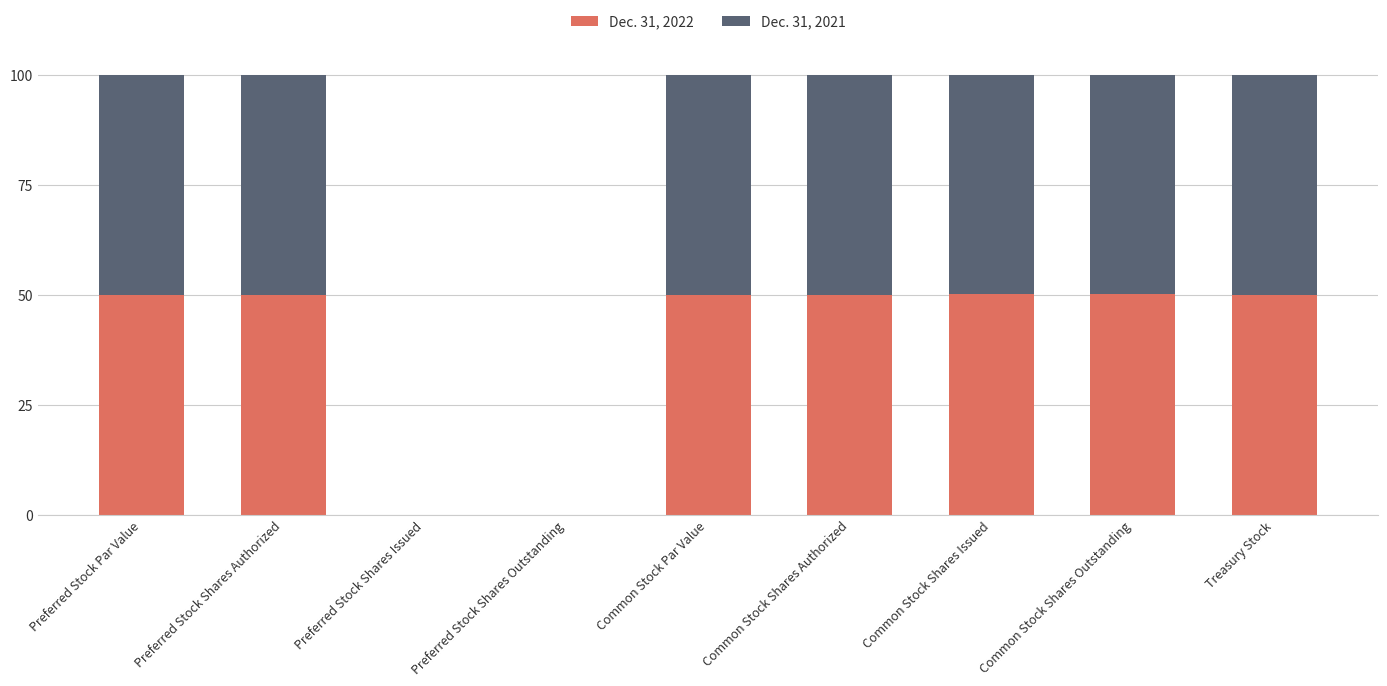

What is the highest value of the Dec. 31, 2022 series?

50.2